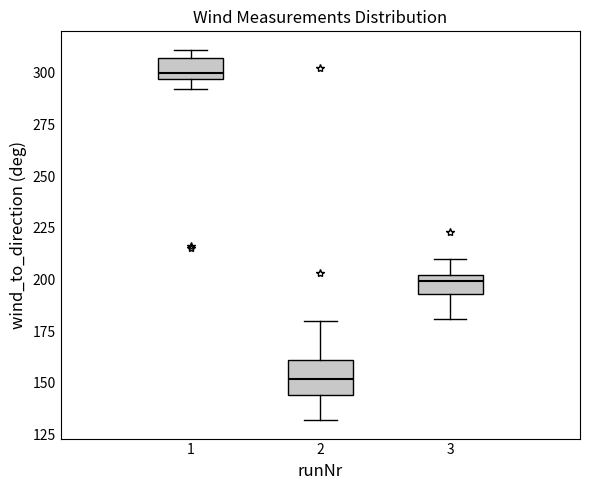

Reading left to right, read every box against the y-axis: the position of its median line, the range the box covers, and the ends of its whiskers. The values are not printed on the chart, so give them approximately, as read against the axis.

1: median 300, box 295 to 305, whiskers 290 to 310
2: median 150, box 145 to 160, whiskers 130 to 180
3: median 200 (just below the box's upper edge), box 195 to 200, whiskers 180 to 210